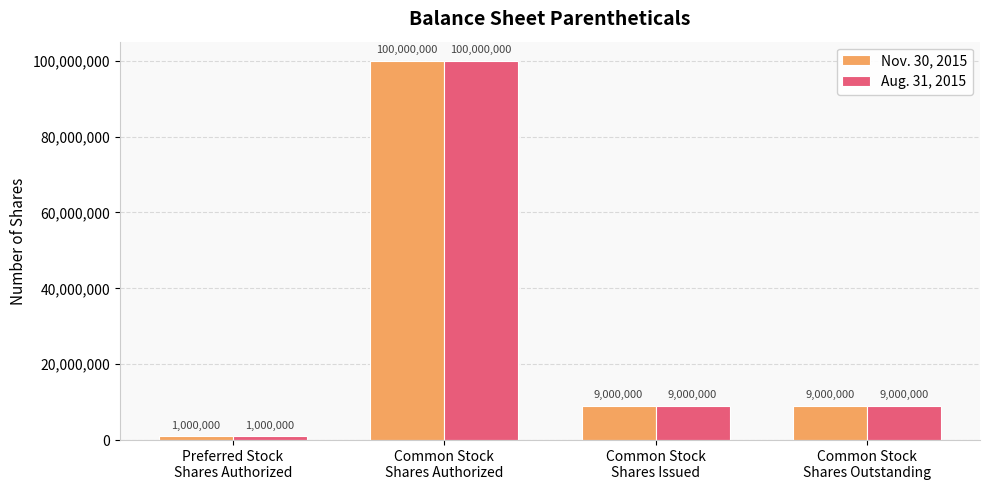

The value of Aug. 31, 2015 at Common Stock
Shares Outstanding is 9000000. True or false?

True